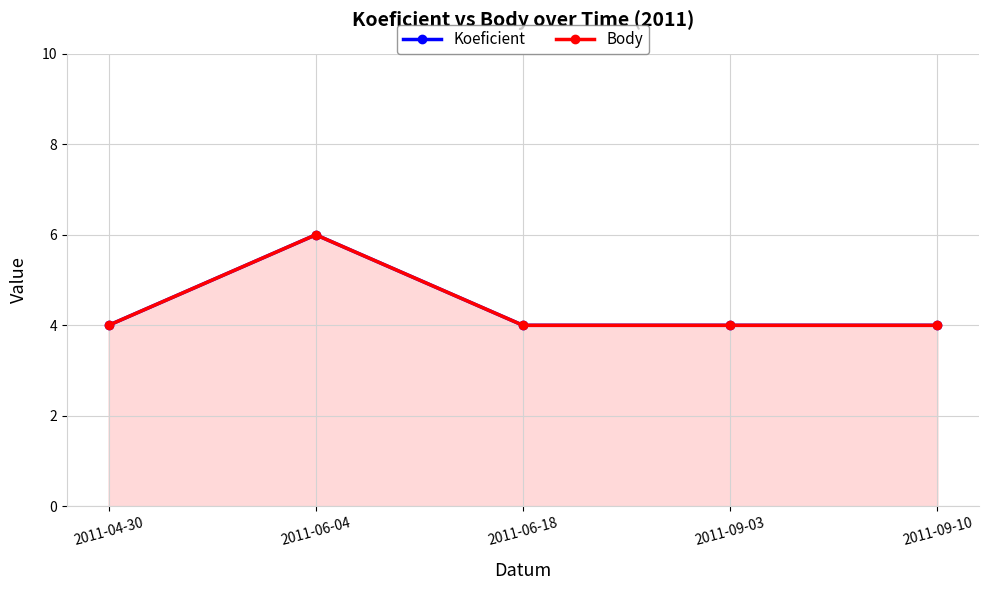

Reading right to left, transcribe all the data shown in this chart.

Koeficient: 4	4	4	6	4
Body: 4	4	4	6	4